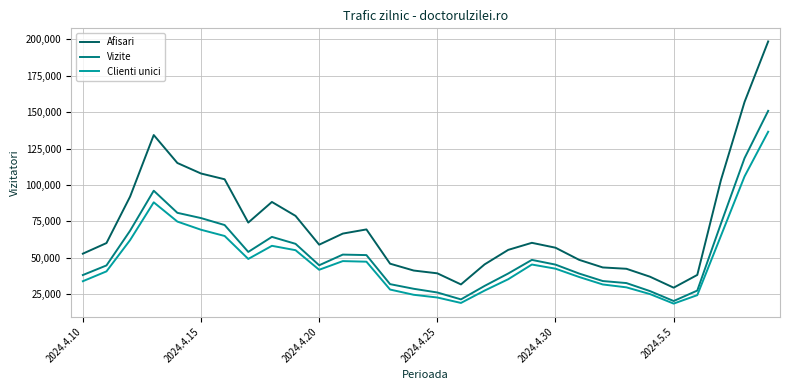

True or false: Clienti unici and Afisari cross at least once.

False